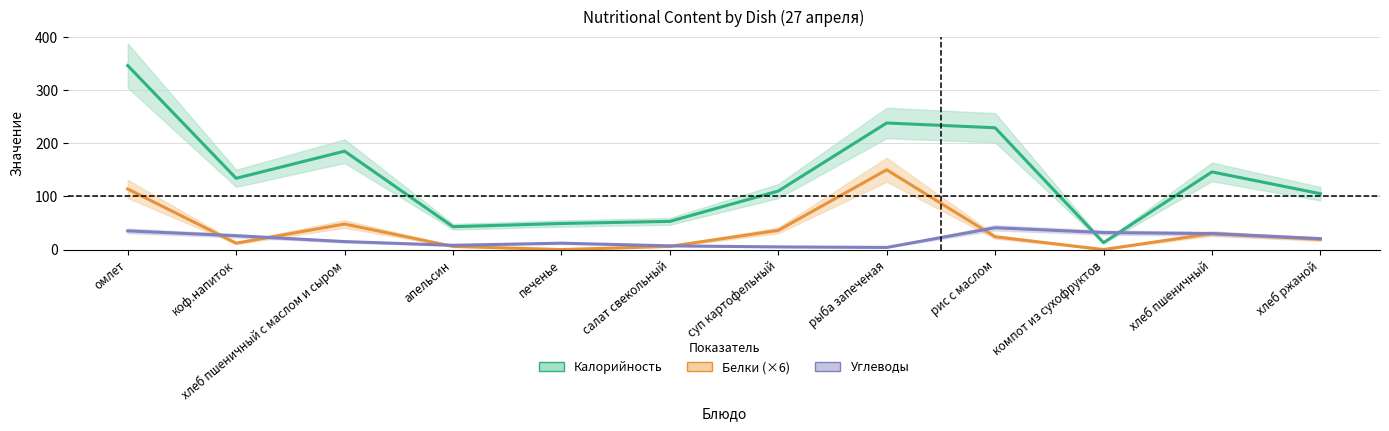

Which series ends up on top after the final intersection of Углеводы and Калорийность?

Калорийность